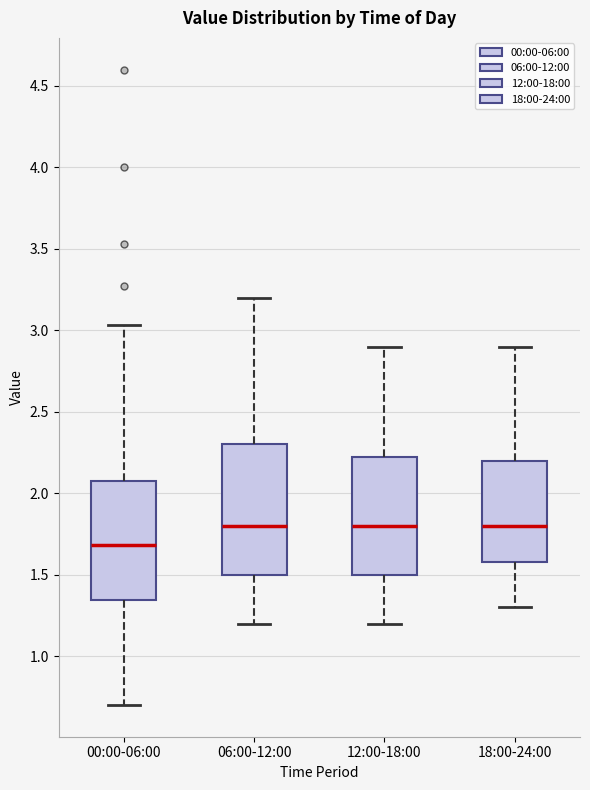

Reading left to right, read every box against the y-axis: the position of its median line, the range the box covers, and the ends of its whiskers. The values are not printed on the chart, so give them approximately, as read against the axis.

00:00-06:00: median 1.70, box 1.35 to 2.10, whiskers 0.70 to 3.05
06:00-12:00: median 1.80, box 1.50 to 2.30, whiskers 1.20 to 3.20
12:00-18:00: median 1.80, box 1.50 to 2.25, whiskers 1.20 to 2.90
18:00-24:00: median 1.80, box 1.60 to 2.20, whiskers 1.30 to 2.90